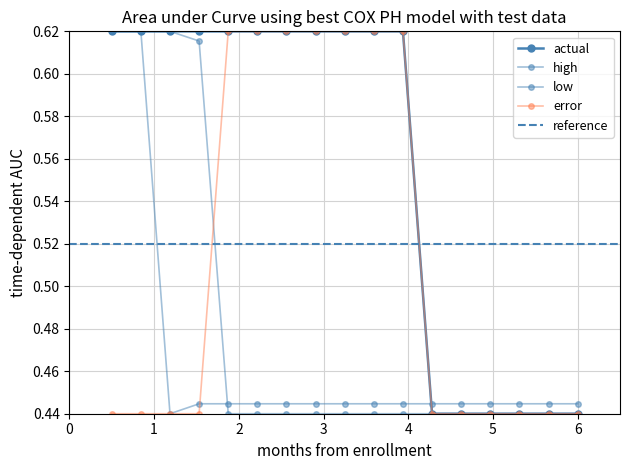

Where is reference nearest to the value 0?

2